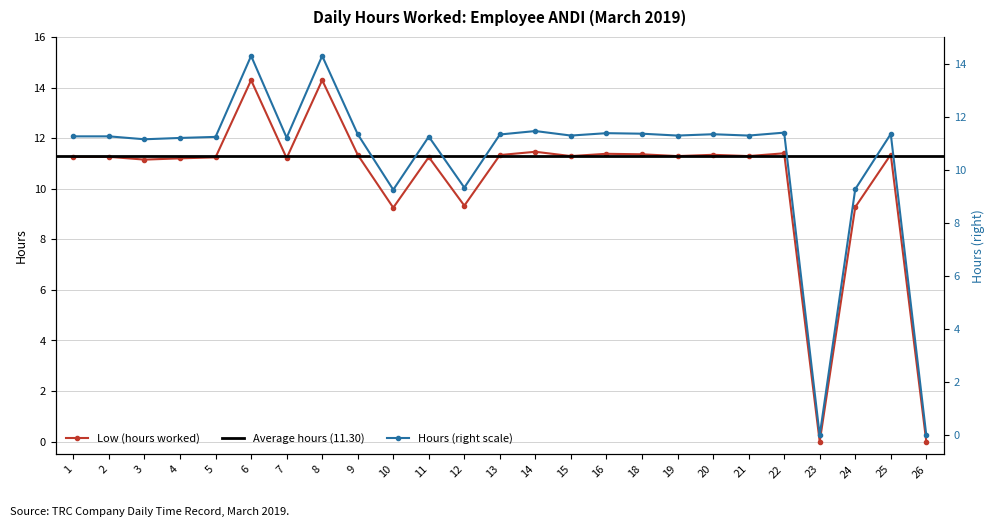

Between 6 and 2, which is larger?

6